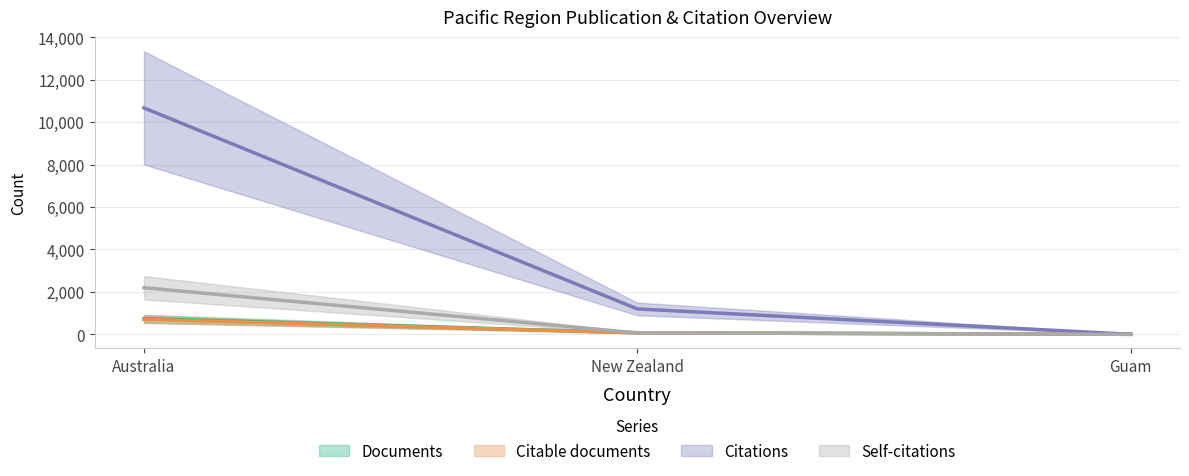

Which series has the largest total across all categories?

Citations